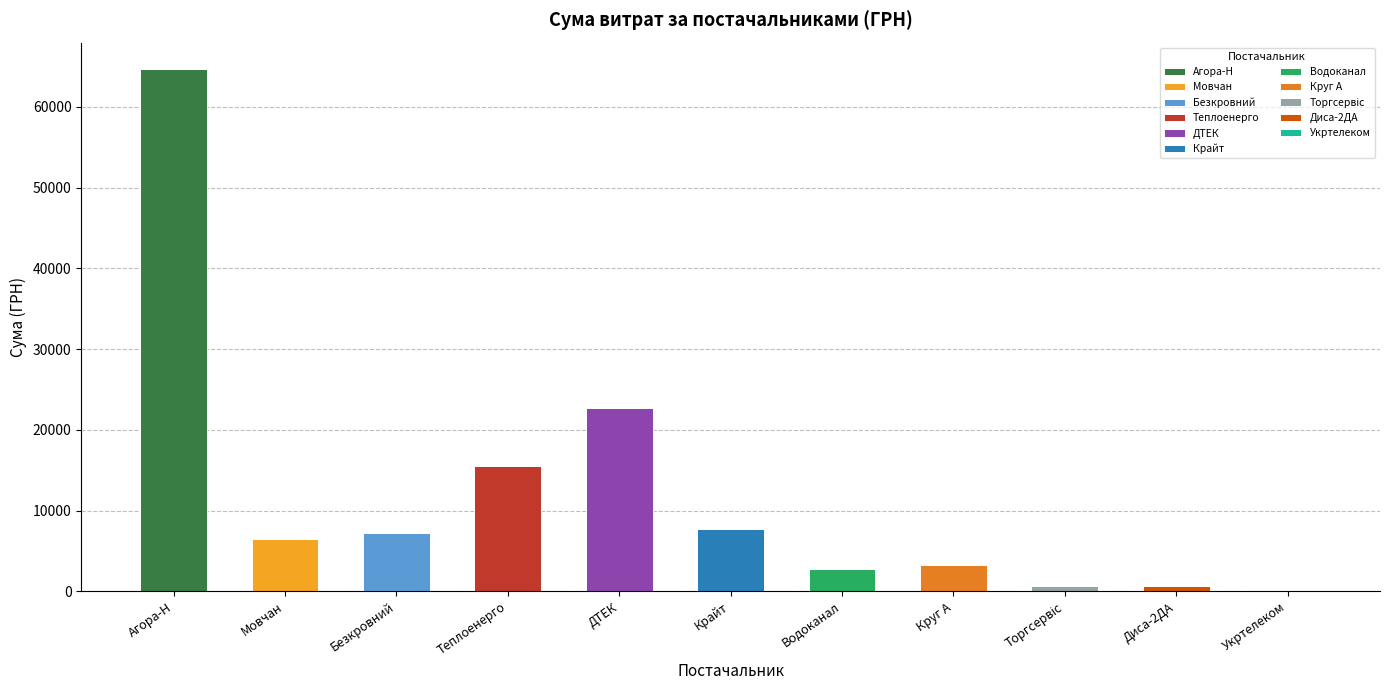

Is it true that the value at Мовчан is 6510.9?

True